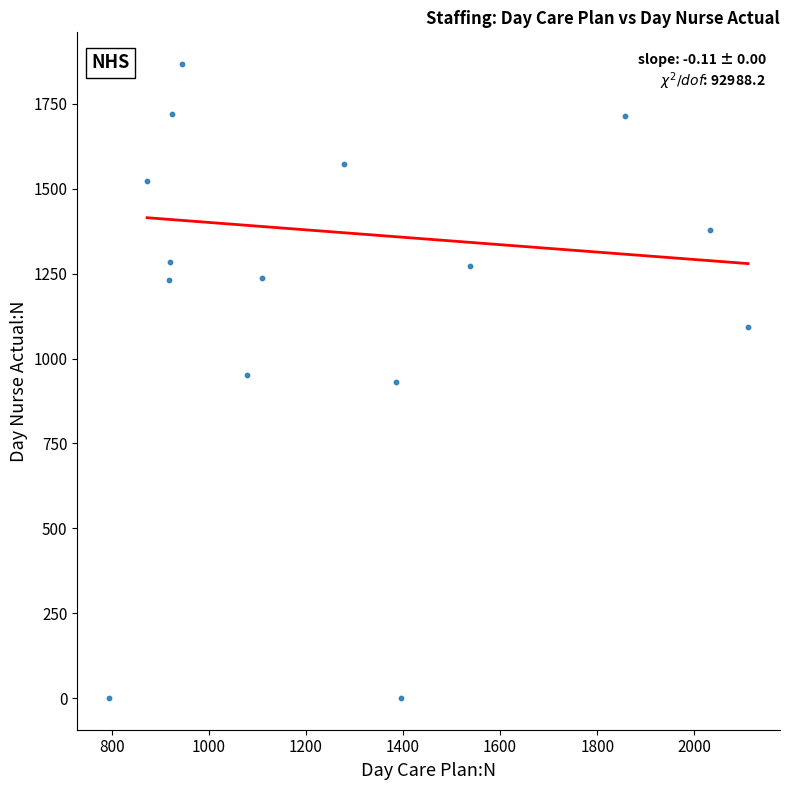

What is the range of X values (max minus min)?

1315.7